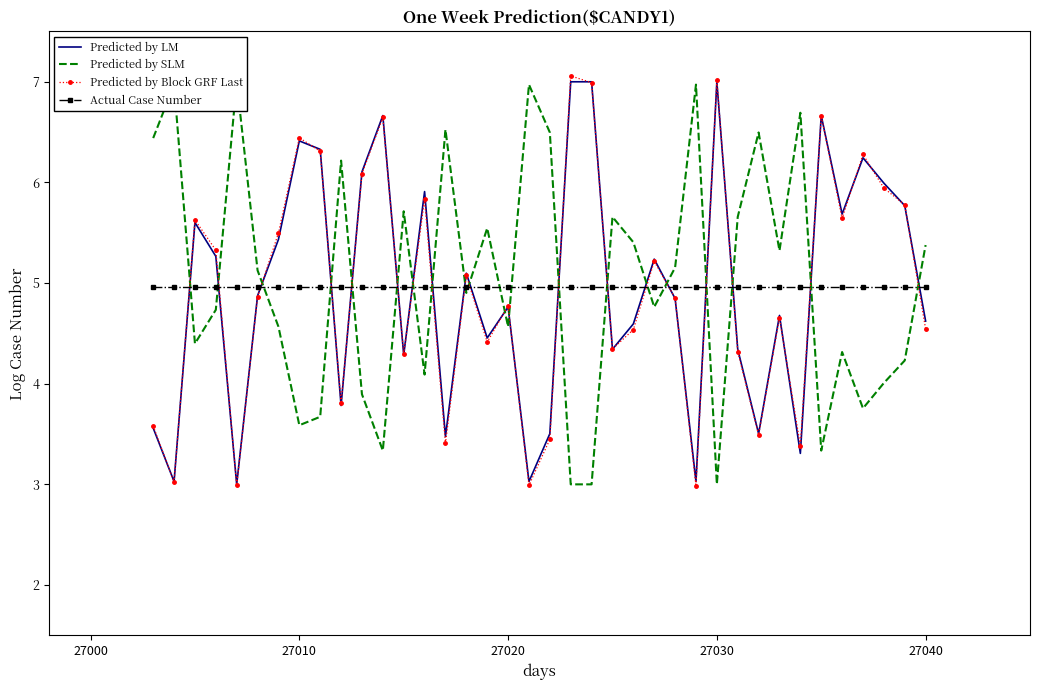

True or false: Actual Case Number and Predicted by Block GRF Last intersect in this chart.

True